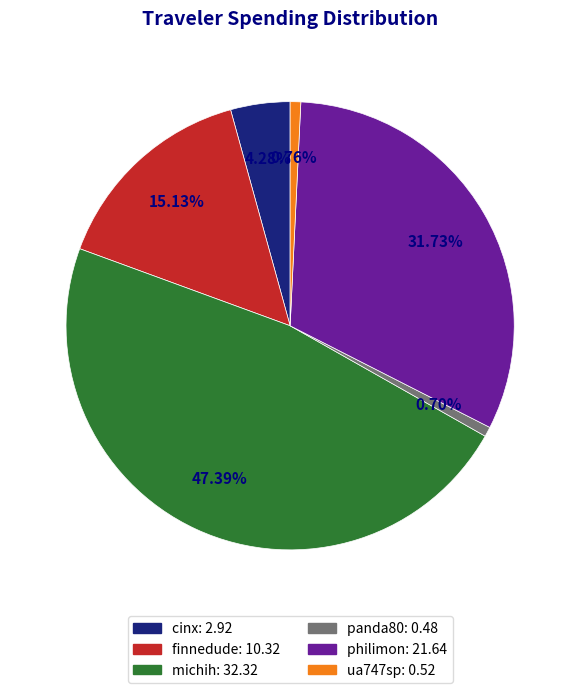

Do philimon and panda80 together represent more than half of the pie?

No